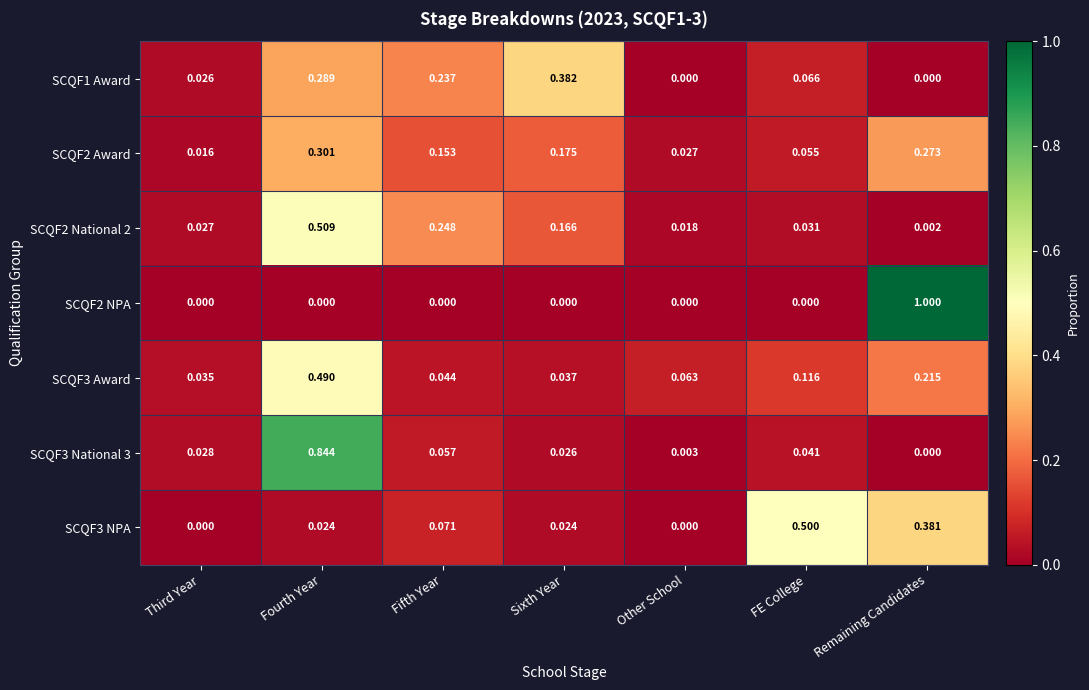

At which category is the sum across all series the highest?

Fourth Year